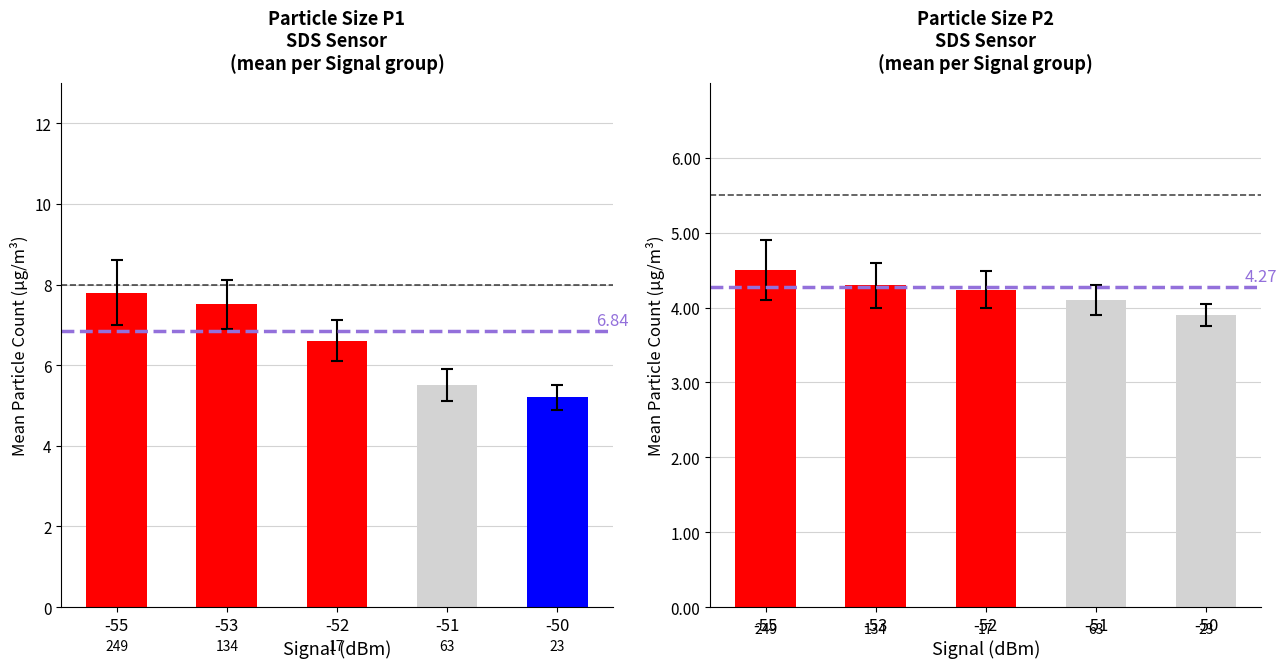

Which series has the largest range (max minus min)?

SDS_P1